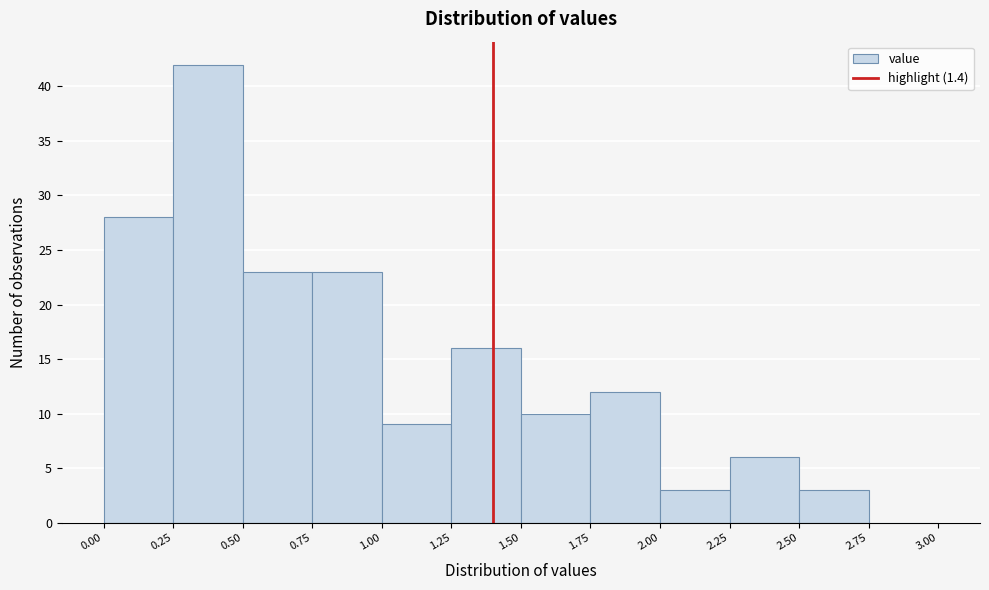

Reading left to right, list every bar in this chart as the range it spans on the x-axis followed by its height. The values are not printed on the chart, so give them approximately, as read against the axis.

0.00 to 0.25: 28
0.25 to 0.50: 42
0.50 to 0.75: 23
0.75 to 1.00: 23
1.00 to 1.25: 9
1.25 to 1.50: 16
1.50 to 1.75: 10
1.75 to 2.00: 12
2.00 to 2.25: 3
2.25 to 2.50: 6
2.50 to 2.75: 3
2.75 to 3.00: 0